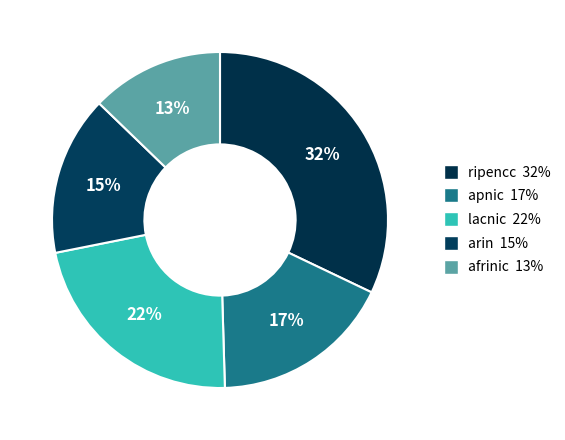

Does ripencc account for over 50% of the chart?

No